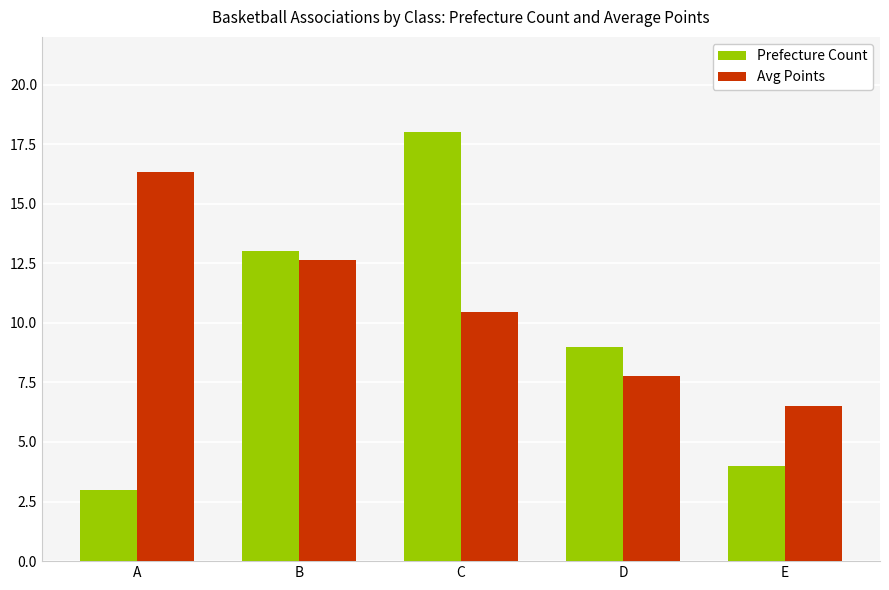

How many data points in Avg Points are less than 10?

2